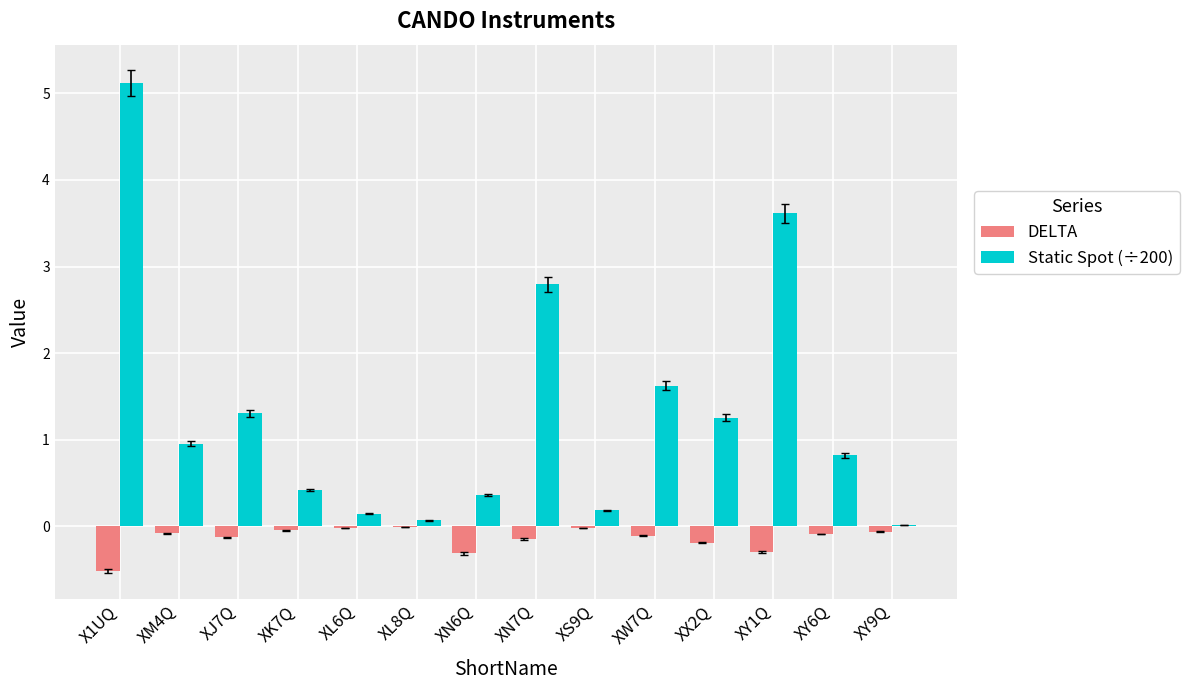

What are all the series names shown in the legend?

DELTA, Static Spot (÷200)